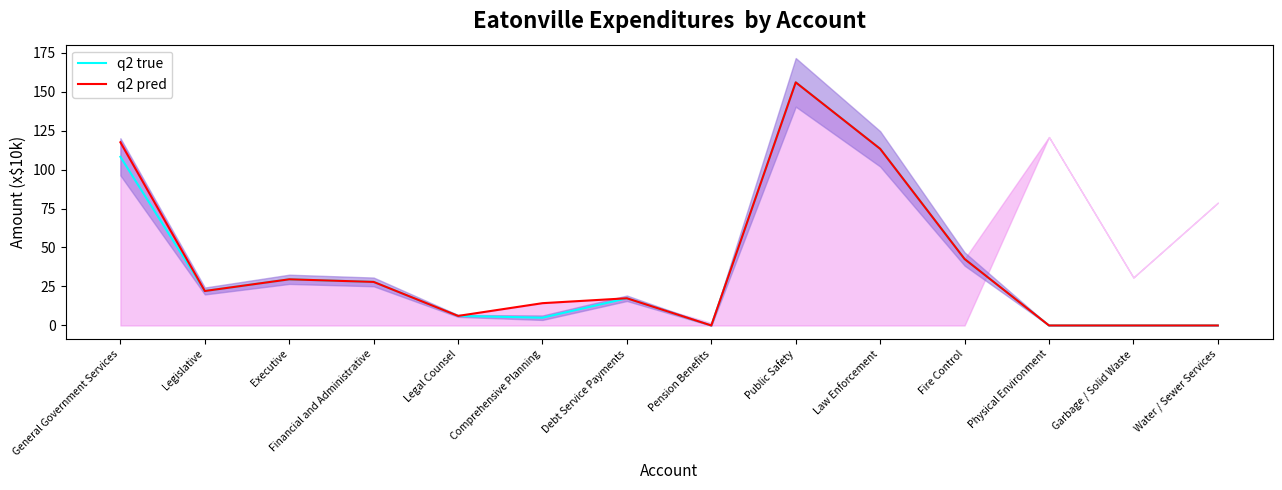

Is the value of q2 pred at Public Safety greater than the value of q2 true at Legislative?

Yes